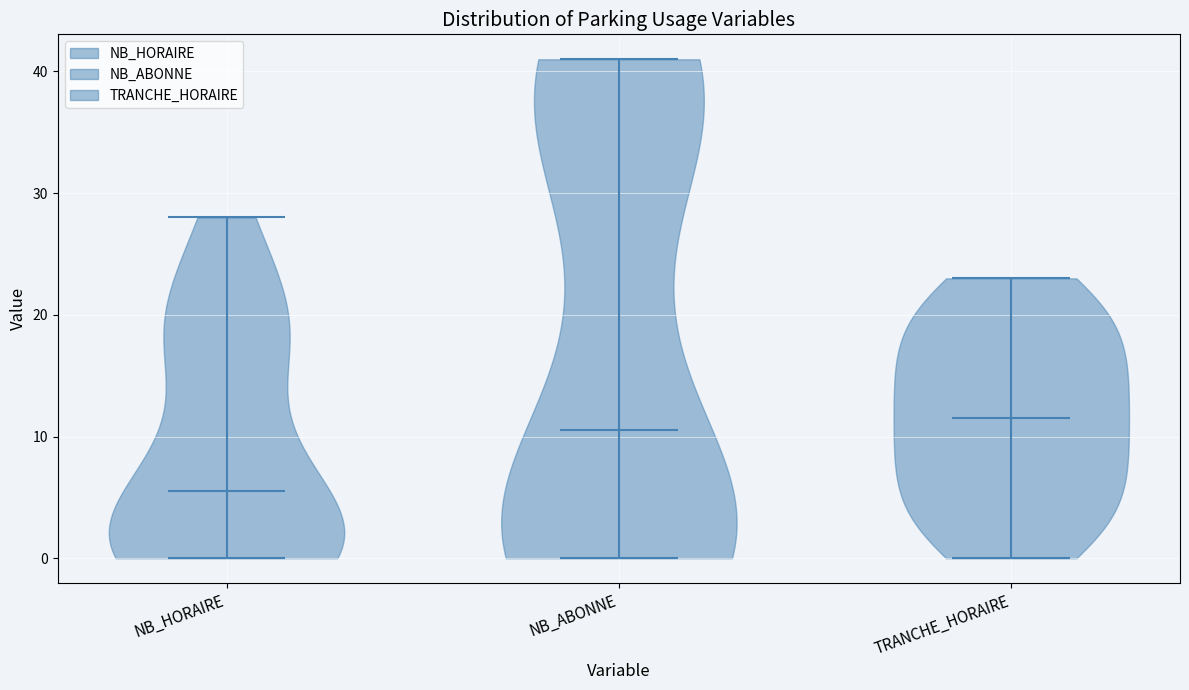

Which violin has the highest median line?

TRANCHE_HORAIRE